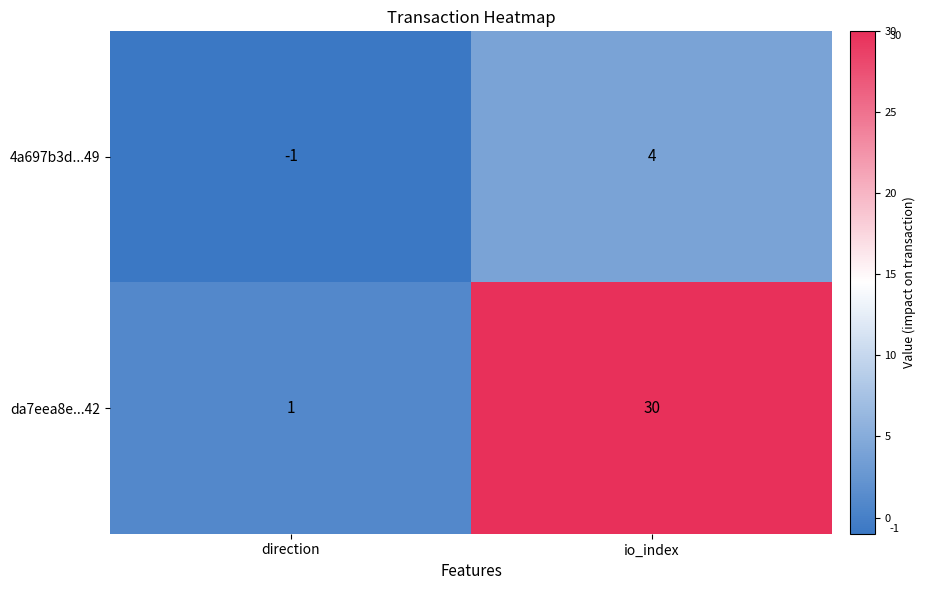

What is the sum of the 4a697b3d...49 values at direction and io_index?

3